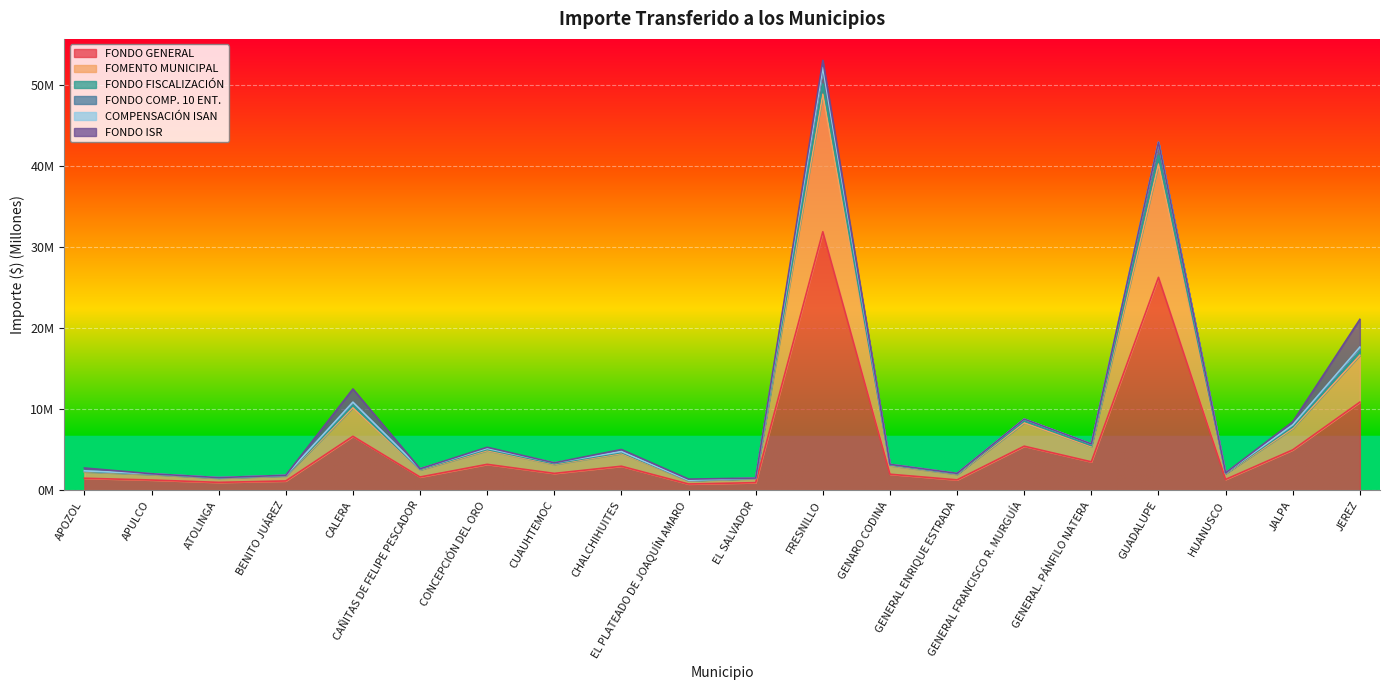

What position from the right is CAÑITAS DE FELIPE PESCADOR?

15